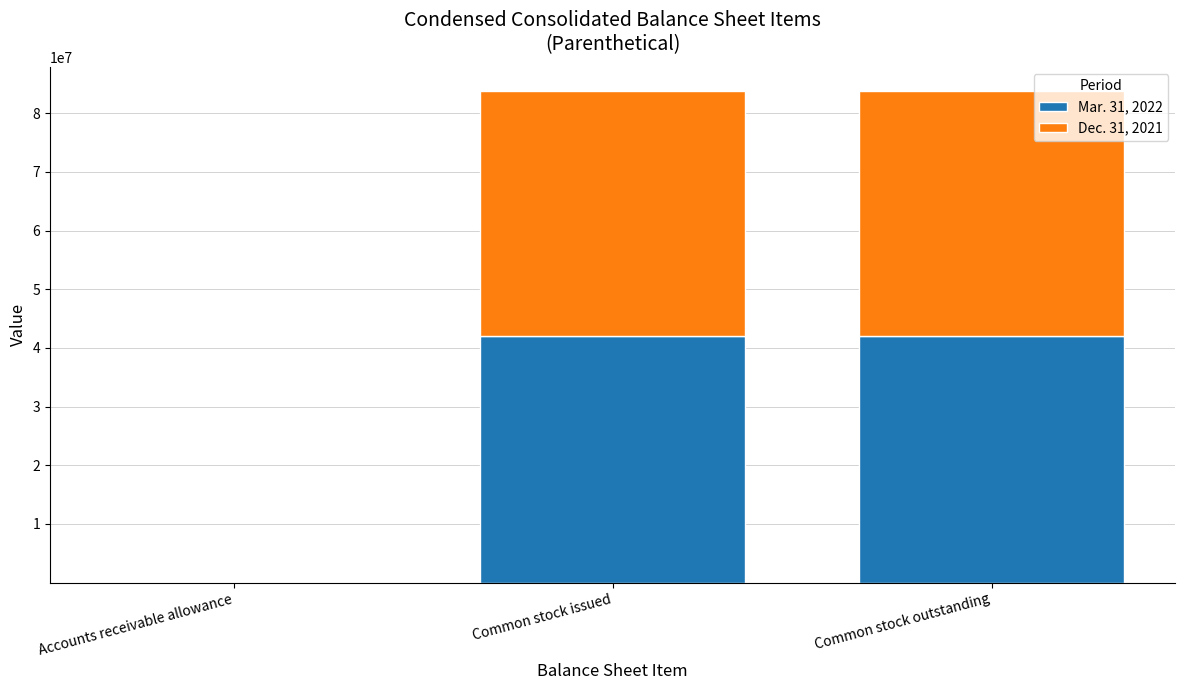

What is the total value across all series at Common stock issued?

83709937